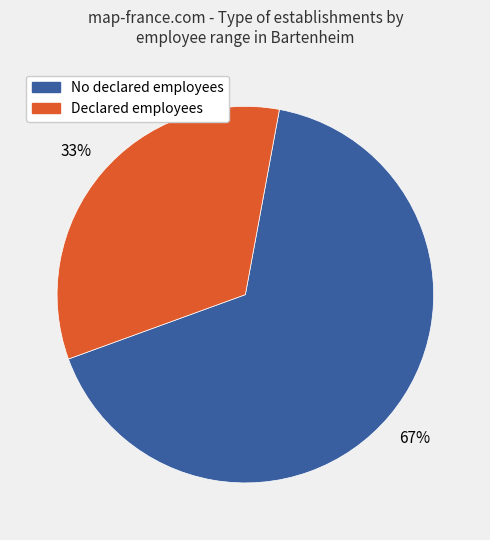

To the nearest percent, what is the average slice percentage?

50%